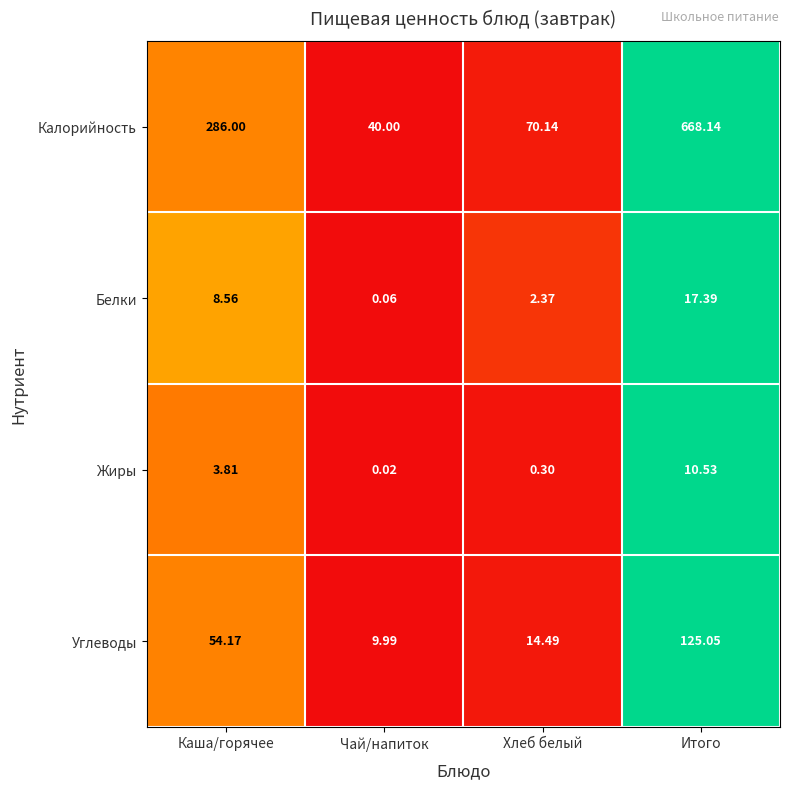

Where is Жиры nearest to the value 5?

Каша/горячее